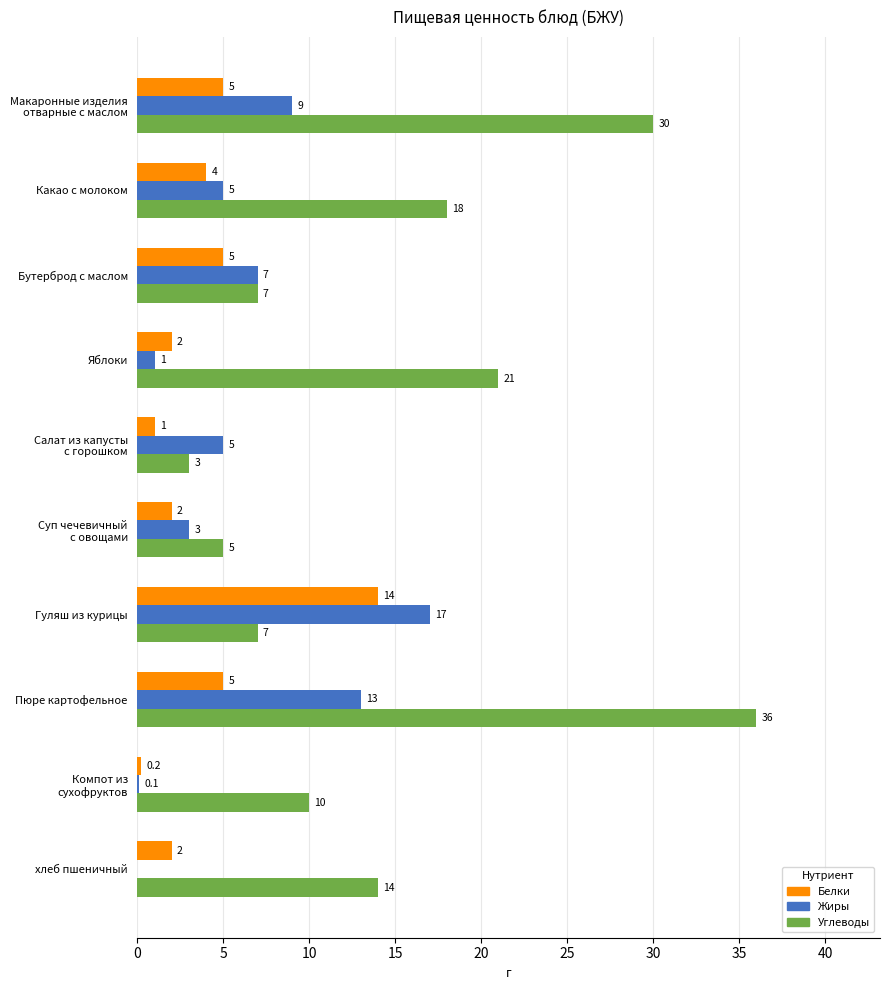

True or false: Жиры has a value of 7.0 at Бутерброд с маслом.

True